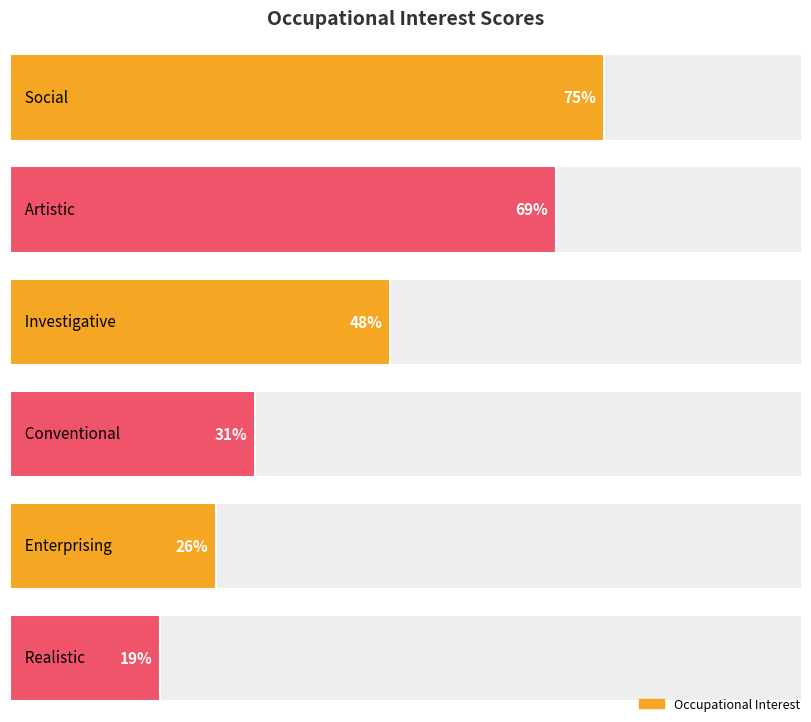

Rank the categories by value from lowest to highest.

Realistic, Enterprising, Conventional, Investigative, Artistic, Social